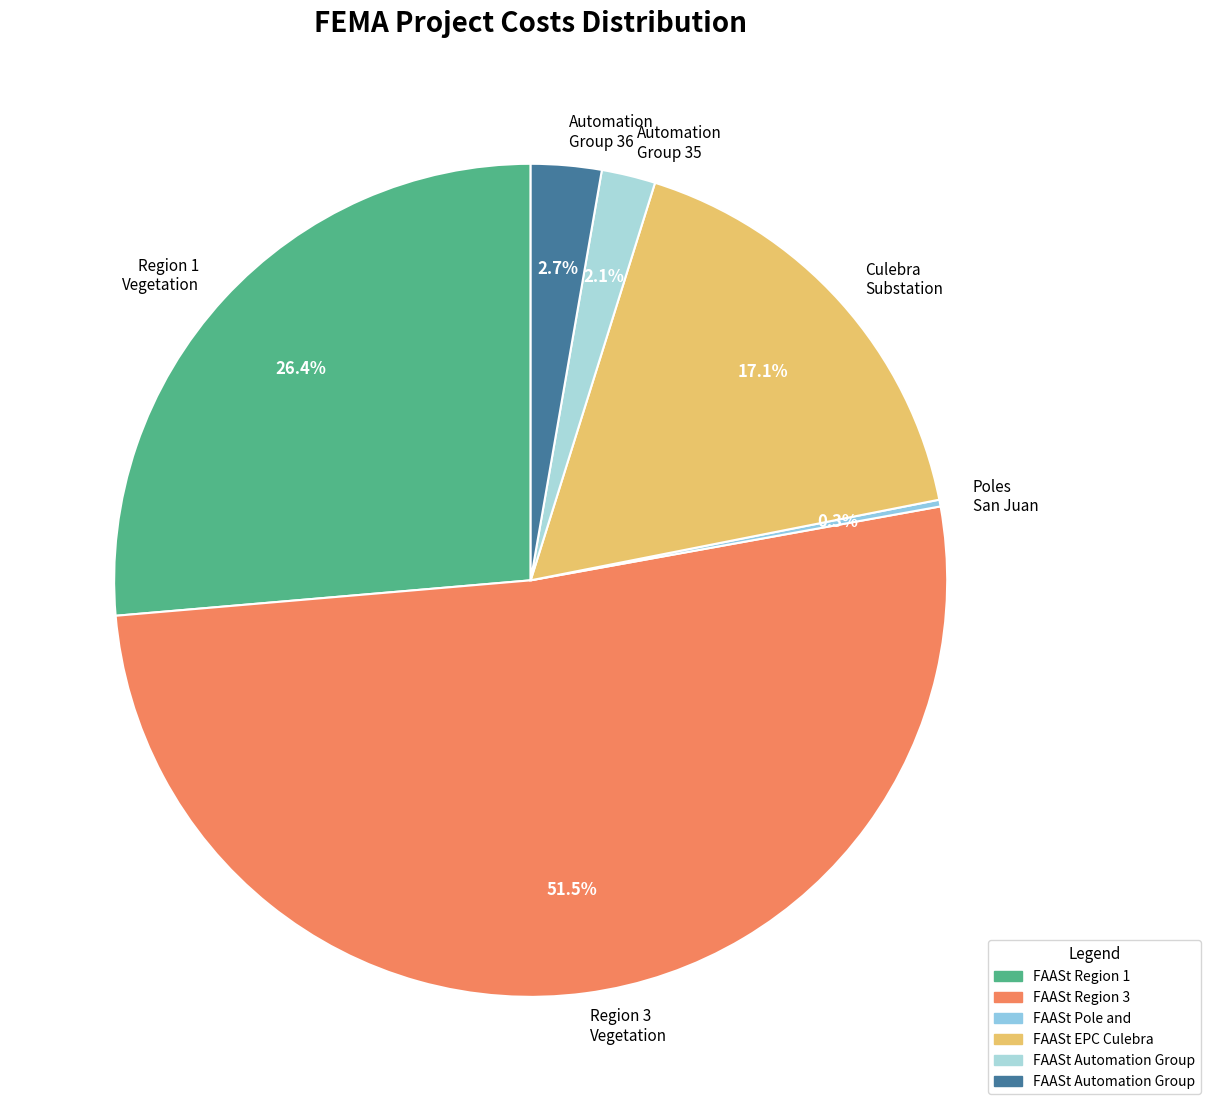

Is Region 3 Vegetation the majority of the pie?

Yes